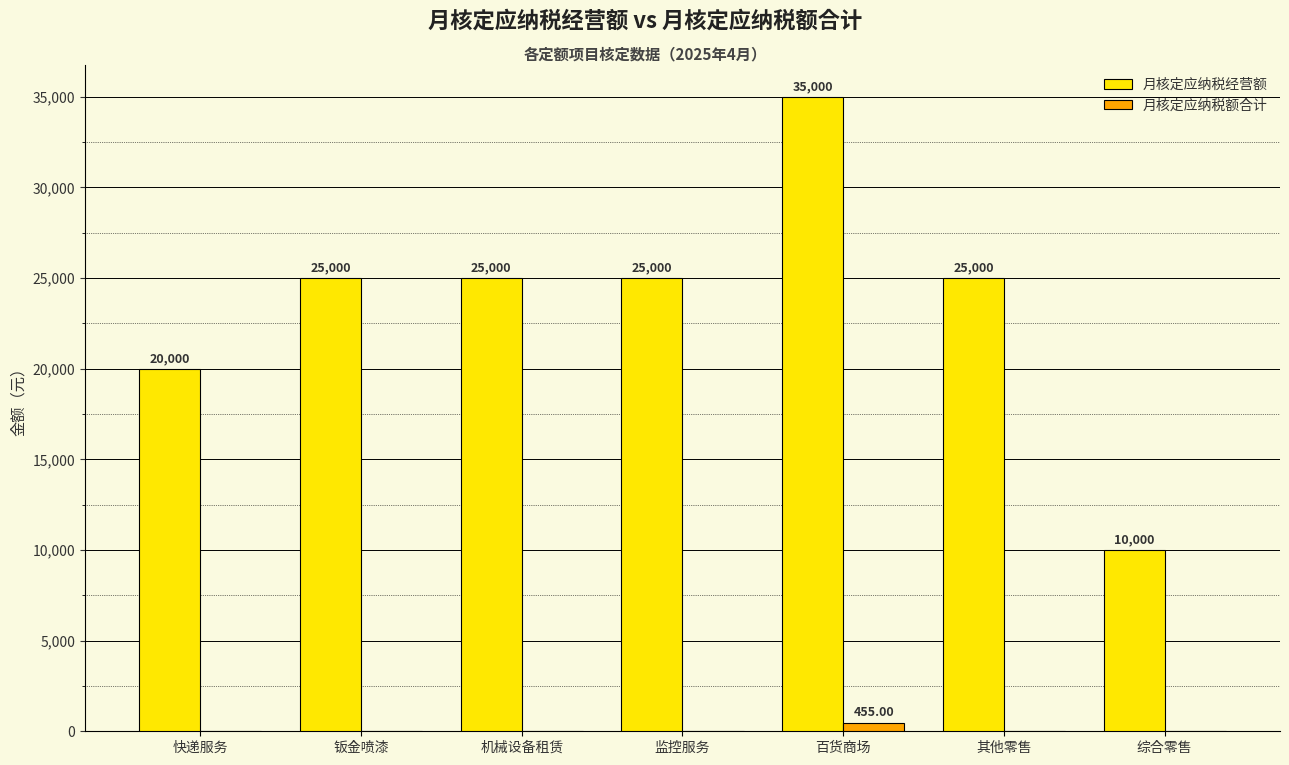

Reading left to right, what are all the values shown in this chart?

月核定应纳税经营额: 20000	25000	25000	25000	35000	25000	10000
月核定应纳税额合计: 0	0	0	0	455	0	0